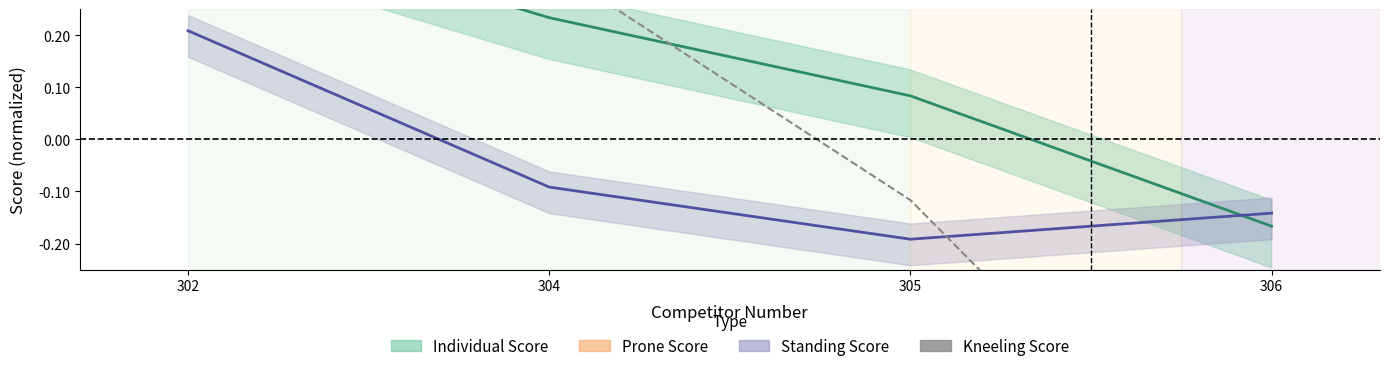

What is the difference between the maximum and second lowest values in the Standing Score series?

0.3